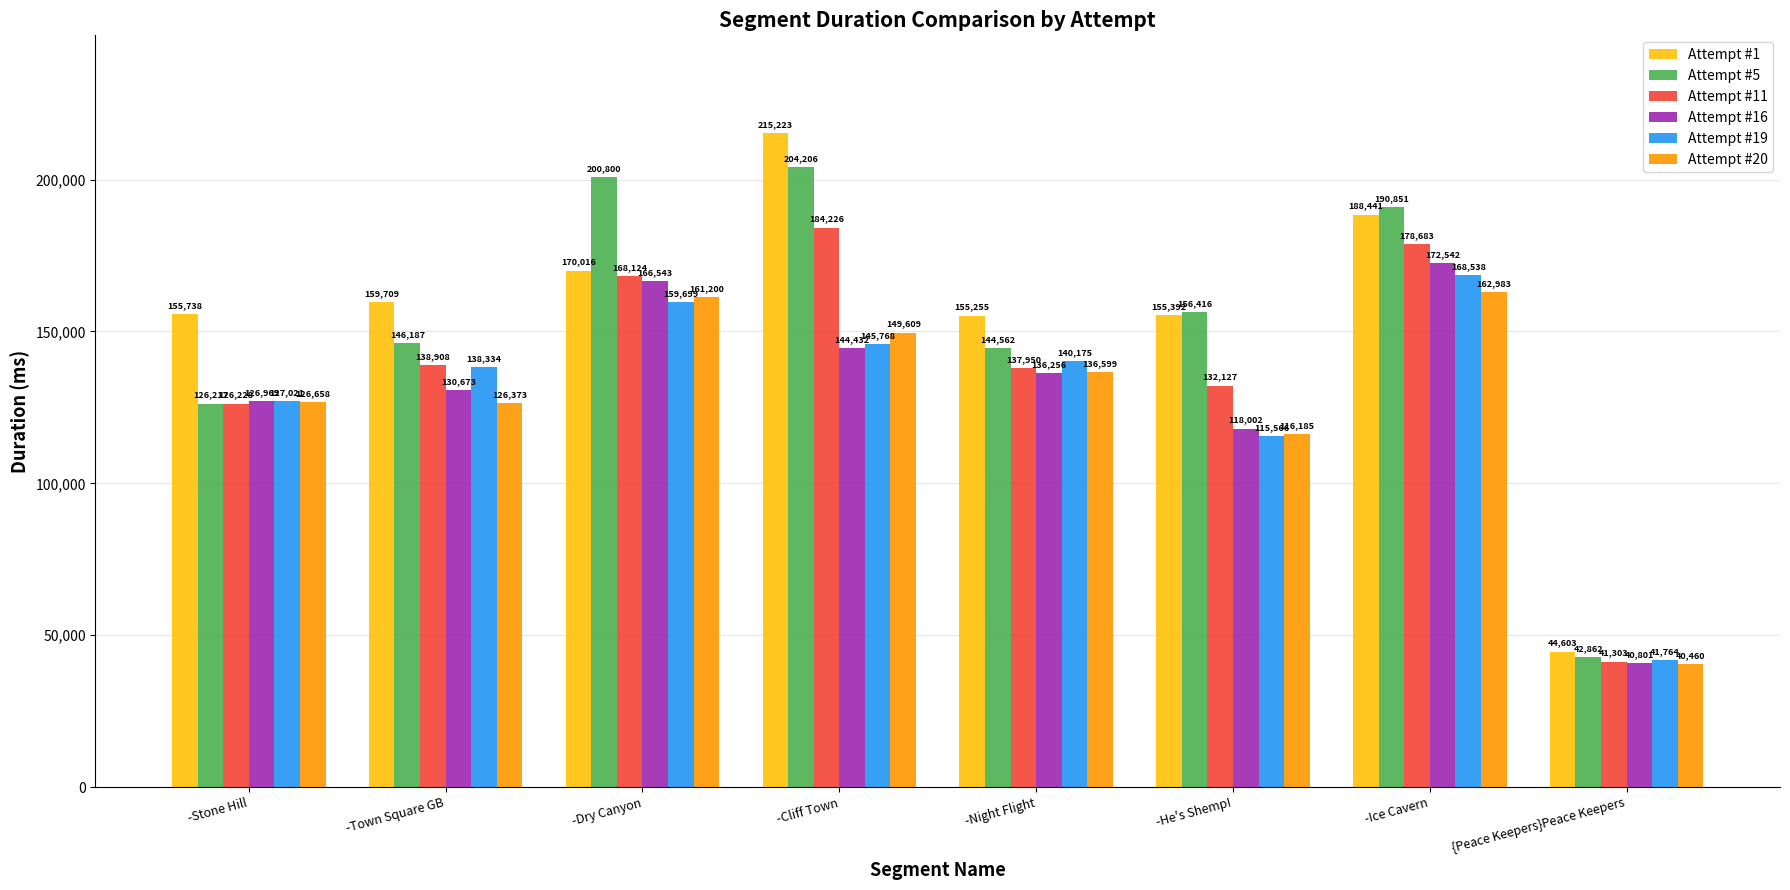

Does the chart contain stacked bars?

No